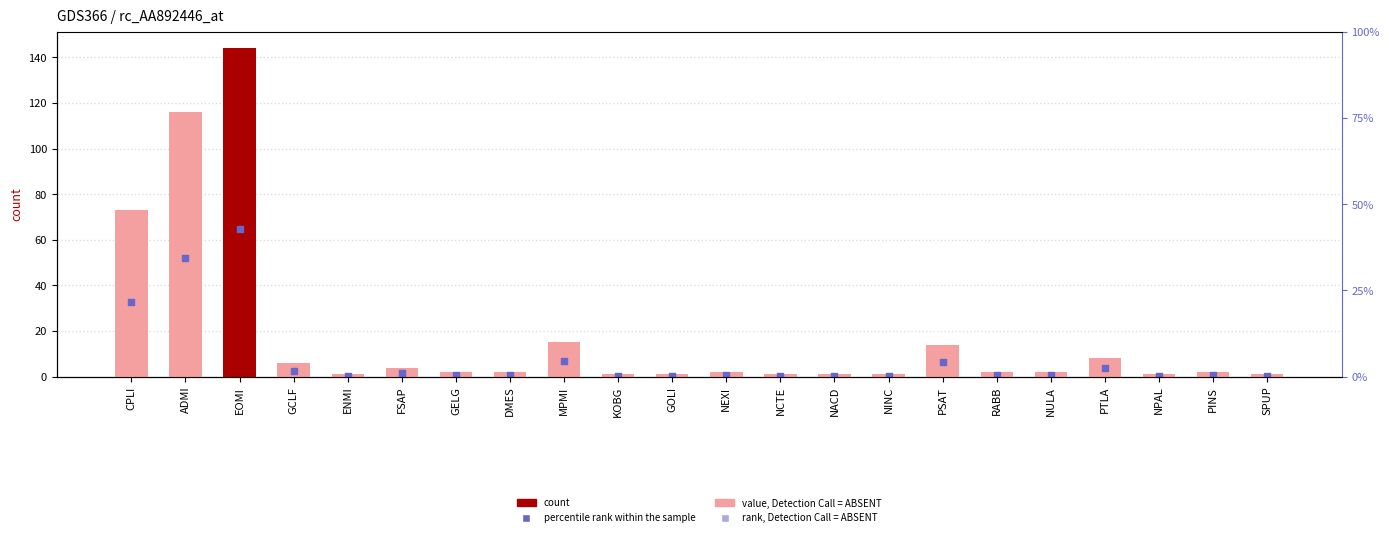

At which category is the sum across all series the highest?

EOMI